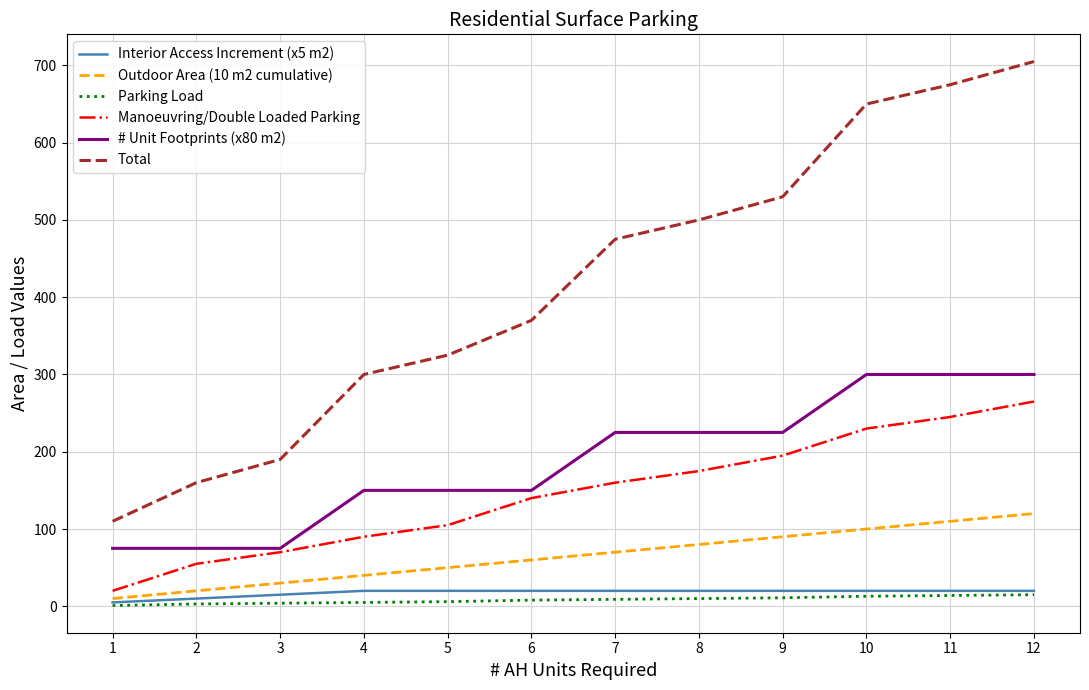

What is the average value of the Manoeuvring/Double Loaded Parking series?

146